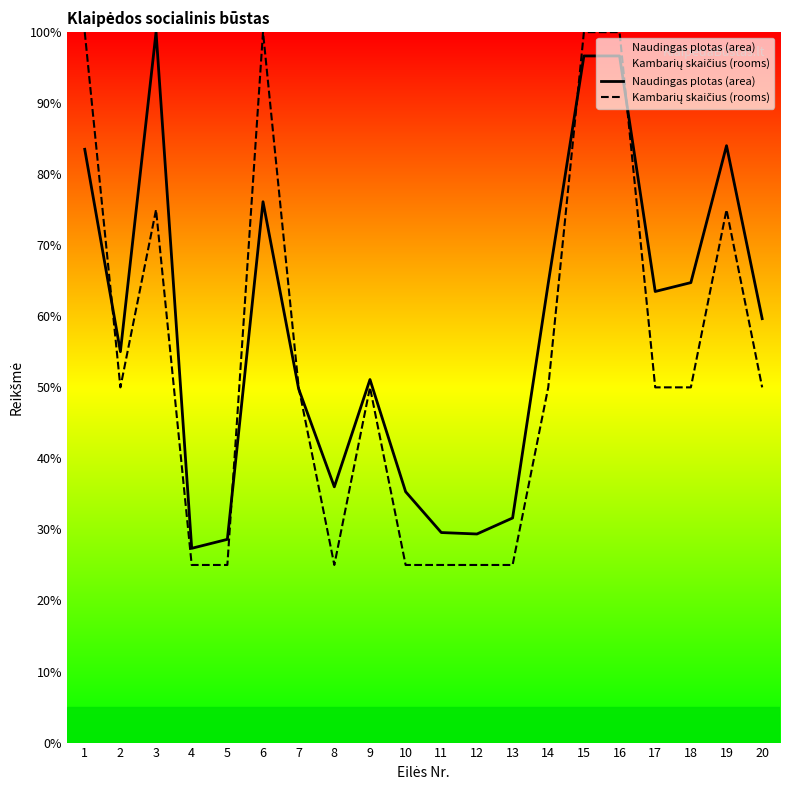

What is the maximum value for Kambarių skaičius (rooms)?

100.0